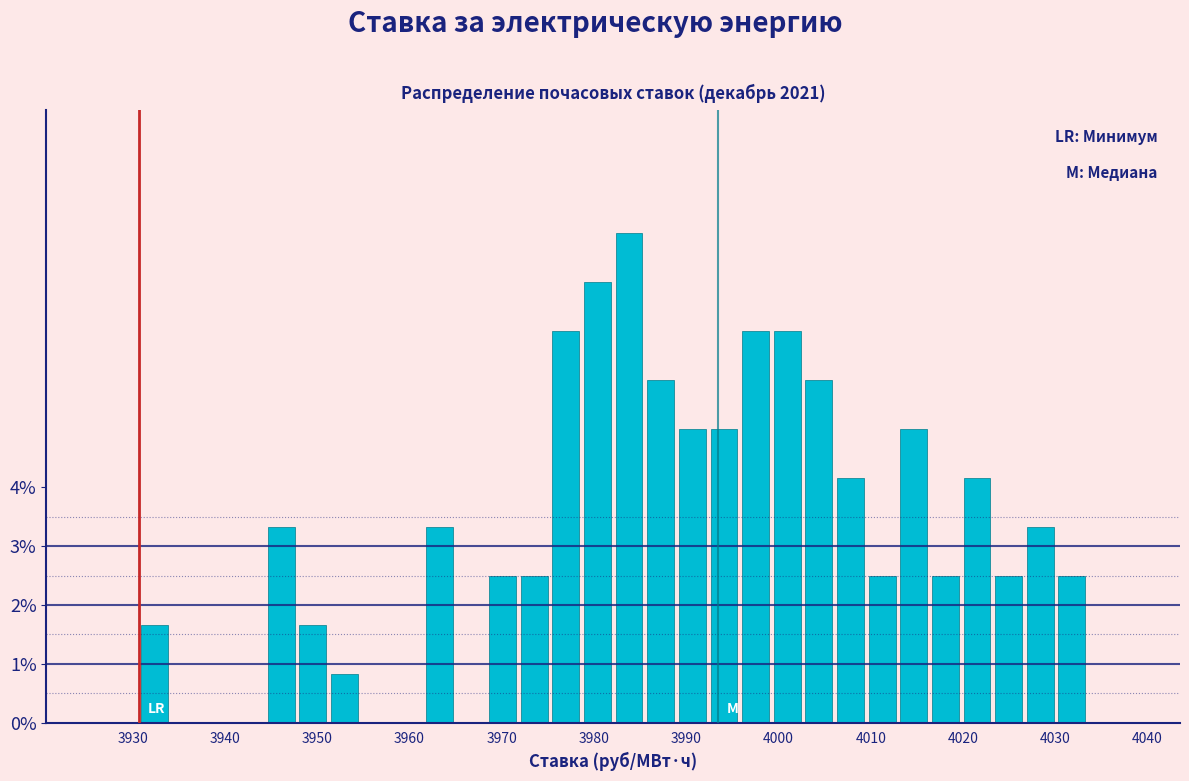

Around what value on the x-axis is the tallest bar? Give the approximate position of its centre, as read against the axis.

3984